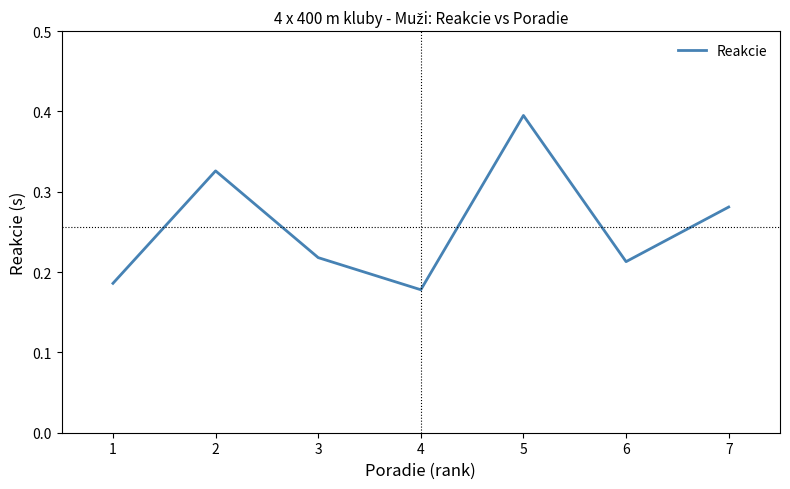

Rank the categories by value from lowest to highest.

4, 1, 6, 3, 7, 2, 5